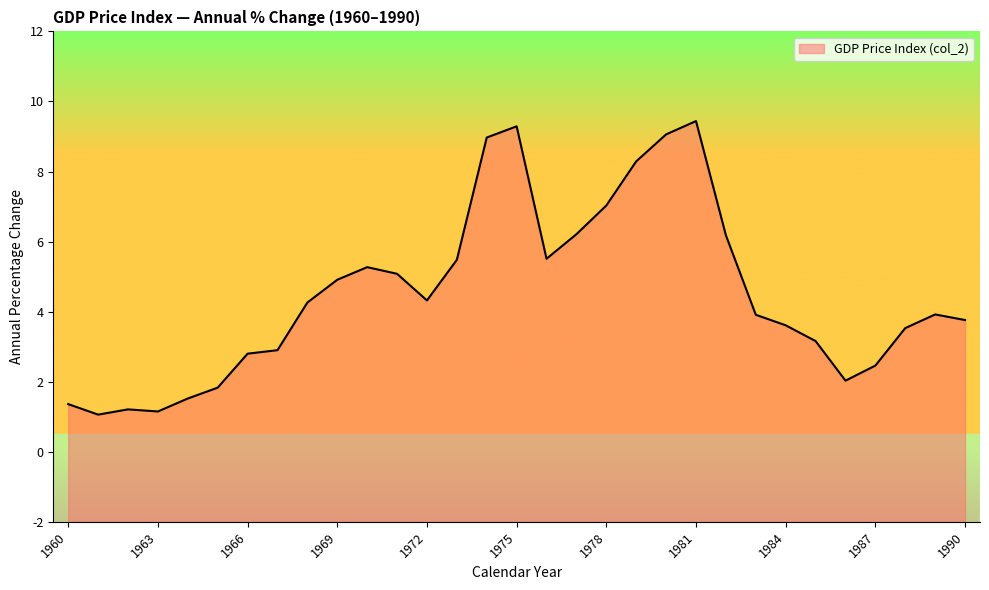

What is the difference between the values at 1966 and 1960?

1.4